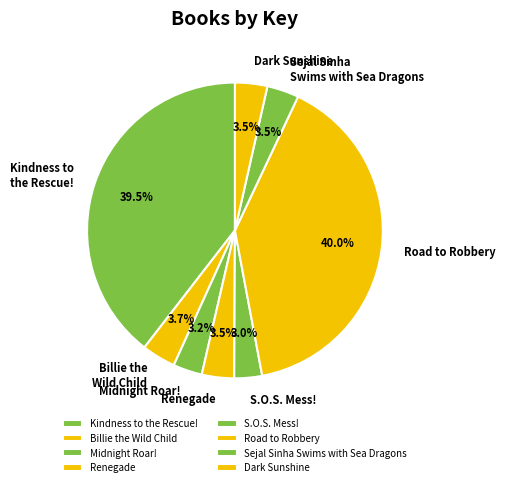

Combined, what portion of the pie is Kindness to the Rescue! and Midnight Roar!?

42.7%